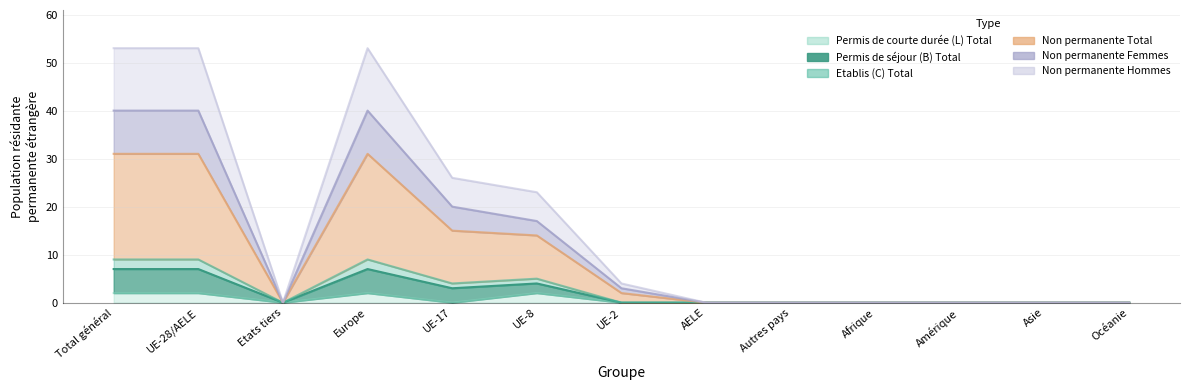

How many data points in Permis de courte durée (L) Total are above 0?

4